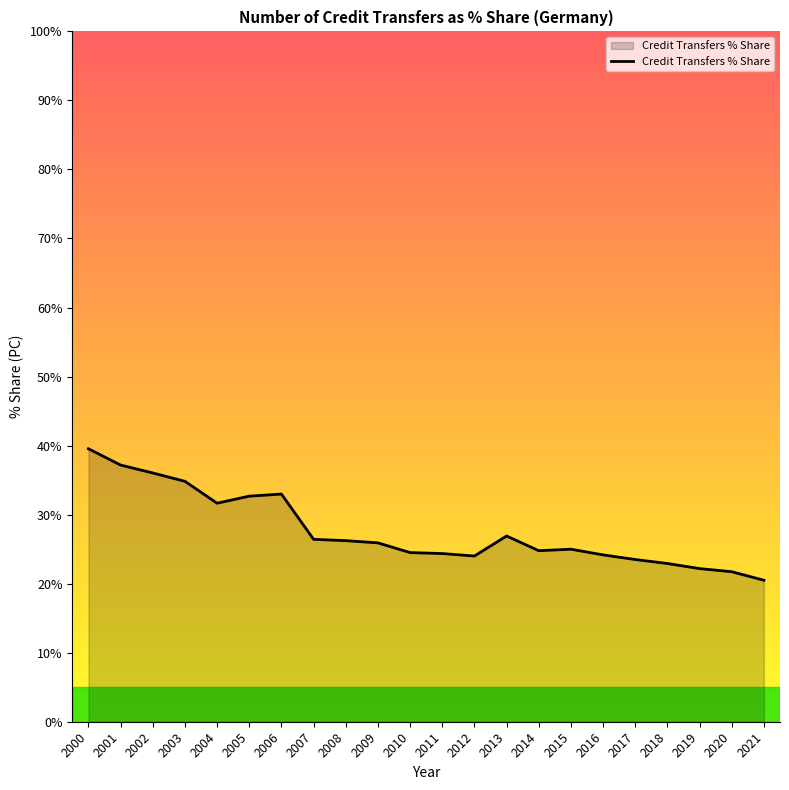

At which category does the chart reach its minimum across all series?

2021